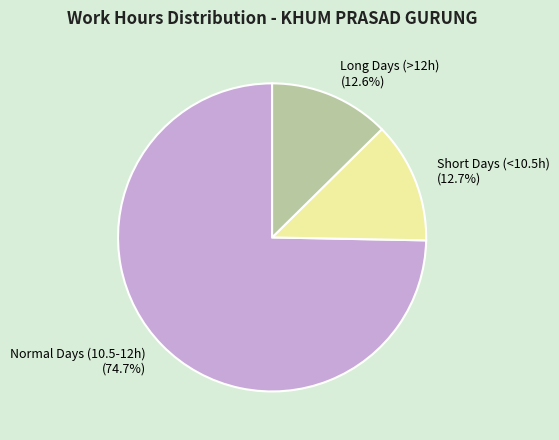

What portion of the pie excludes Short Days (<10.5h)?

87.3%